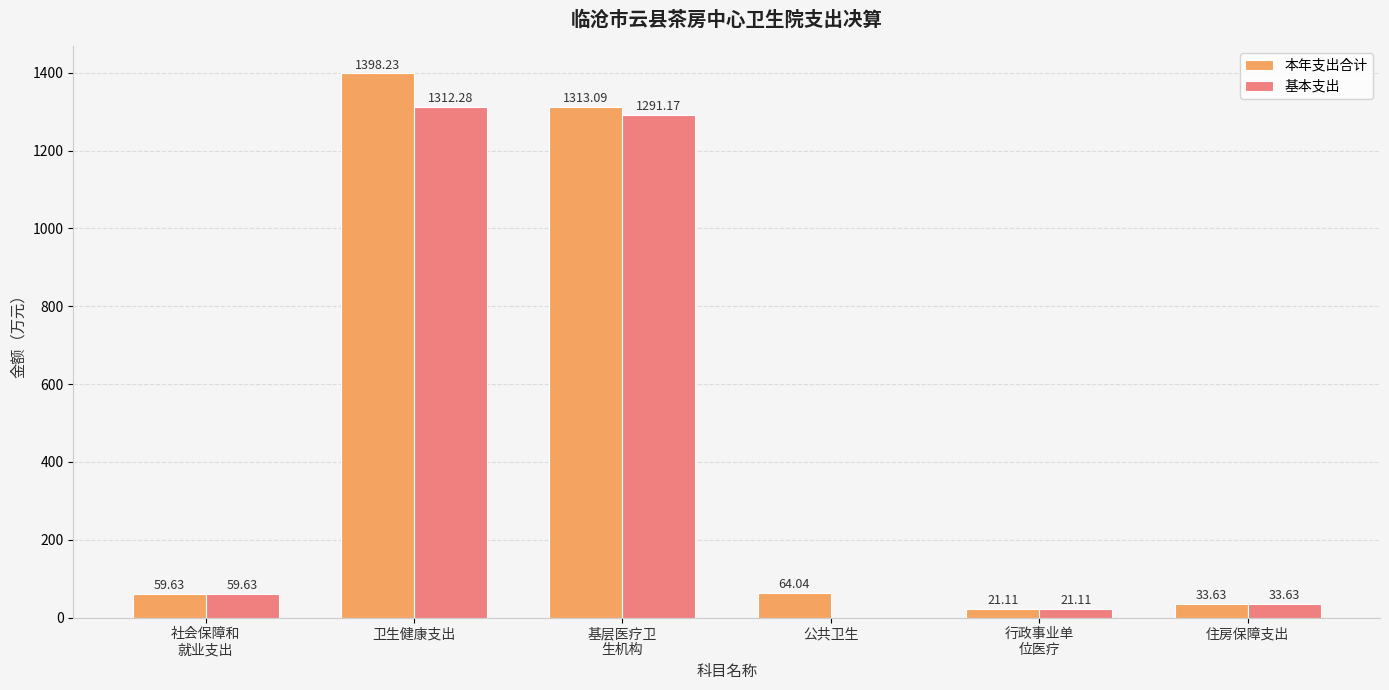

What is the difference between the 基本支出 values at 行政事业单
位医疗 and 公共卫生?

21.1